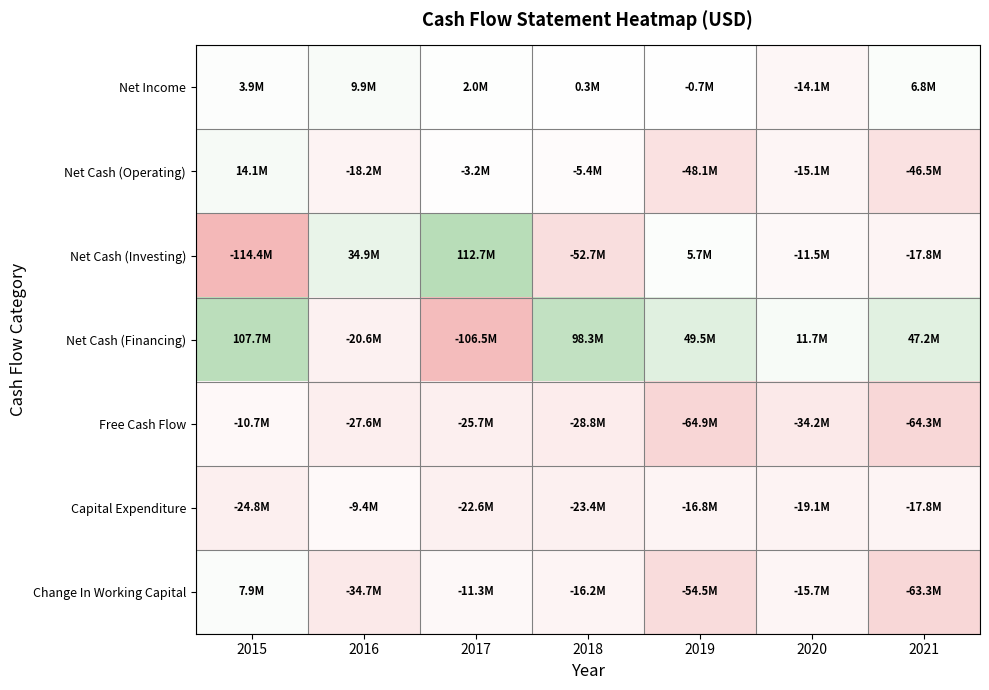

Count the number of data series in this chart.

7